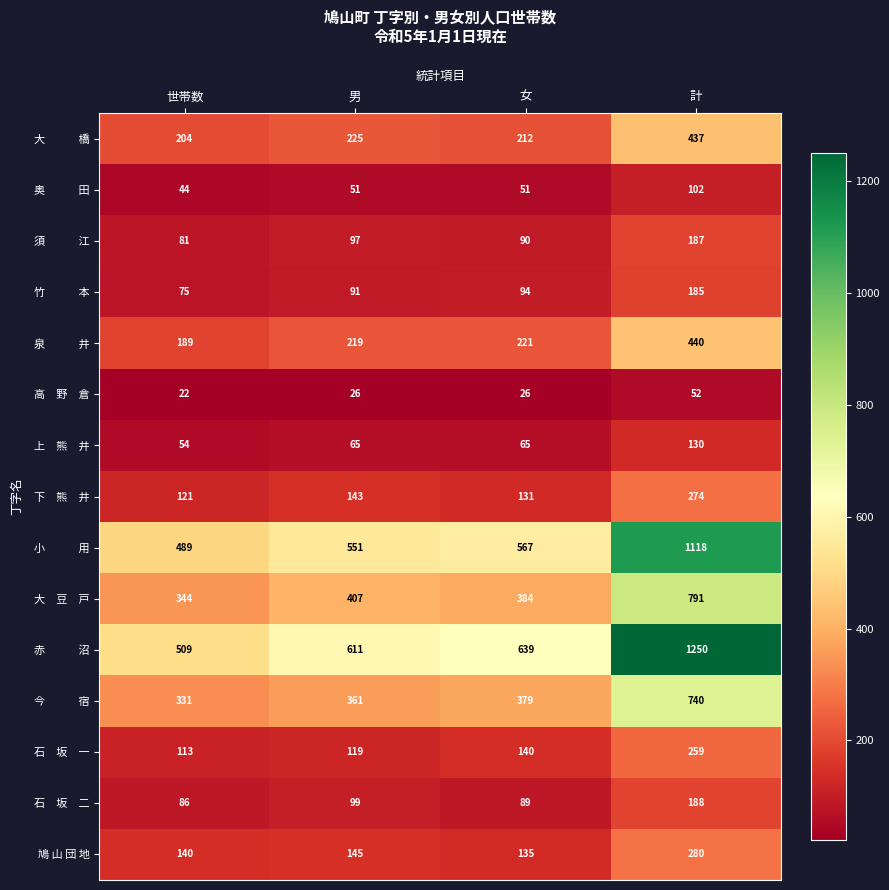

What is the average value of the 鳩 山 団 地 series?

175